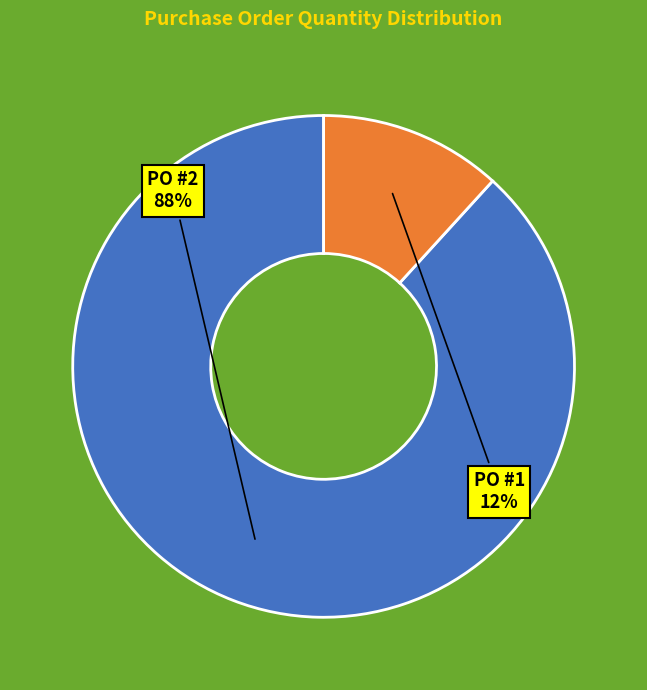

Approximately how many times larger is the value at PO #1 compared to PO #2?

0.1